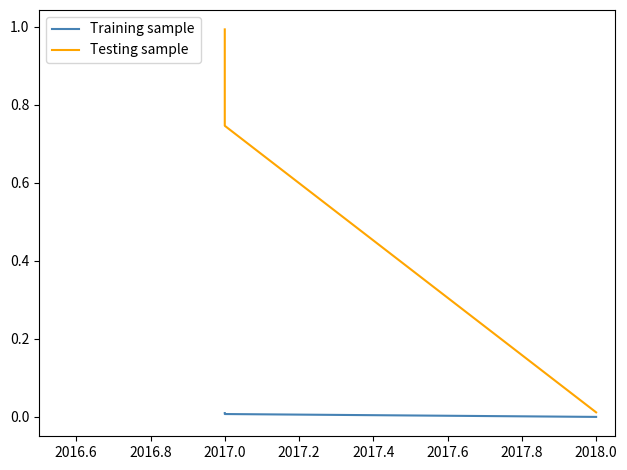

How many categories are shown in the chart?

3